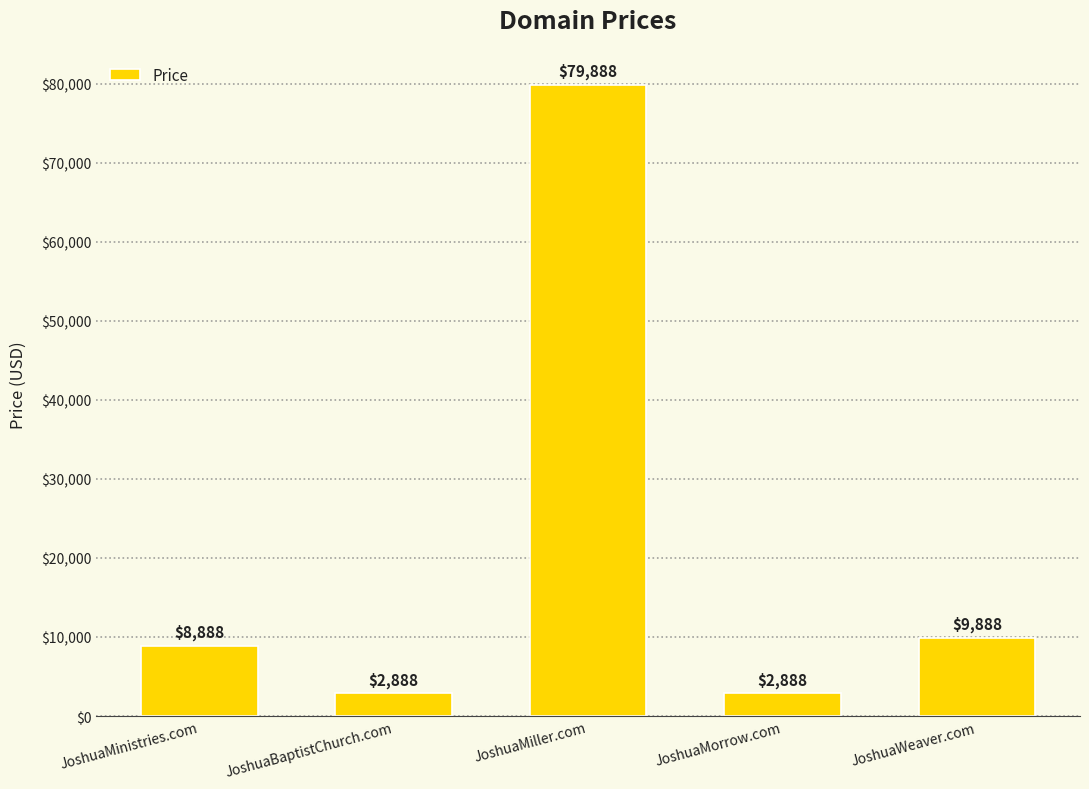

What is the approximate value at JoshuaBaptistChurch.com, to the nearest 100?

2900